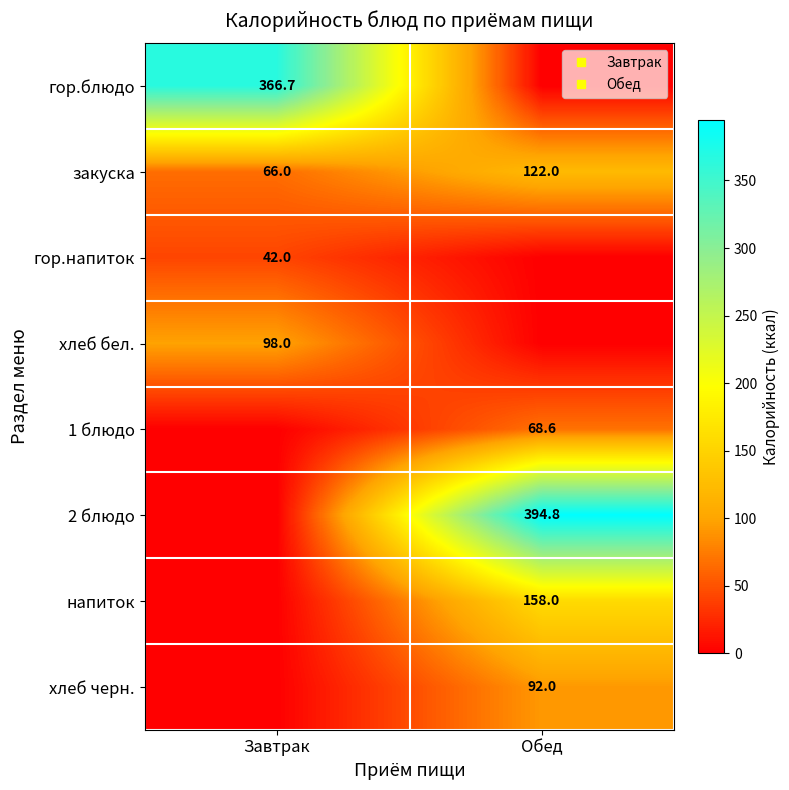

At how many categories does at least one series exceed 380?

1